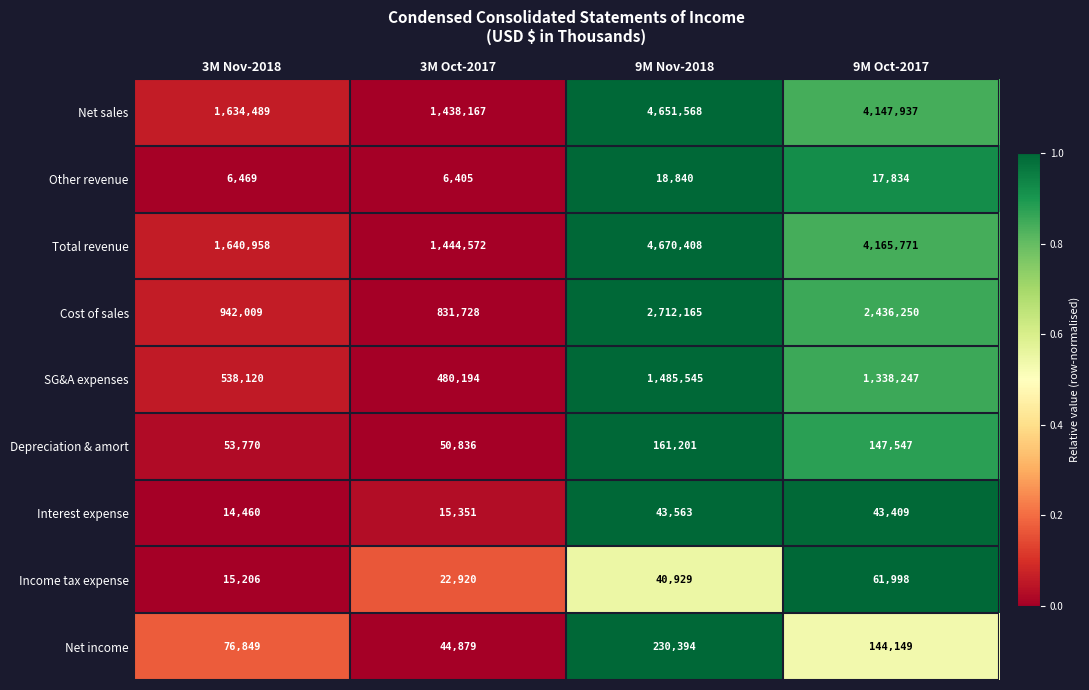

Which category has the highest value across all series?

9M Nov-2018